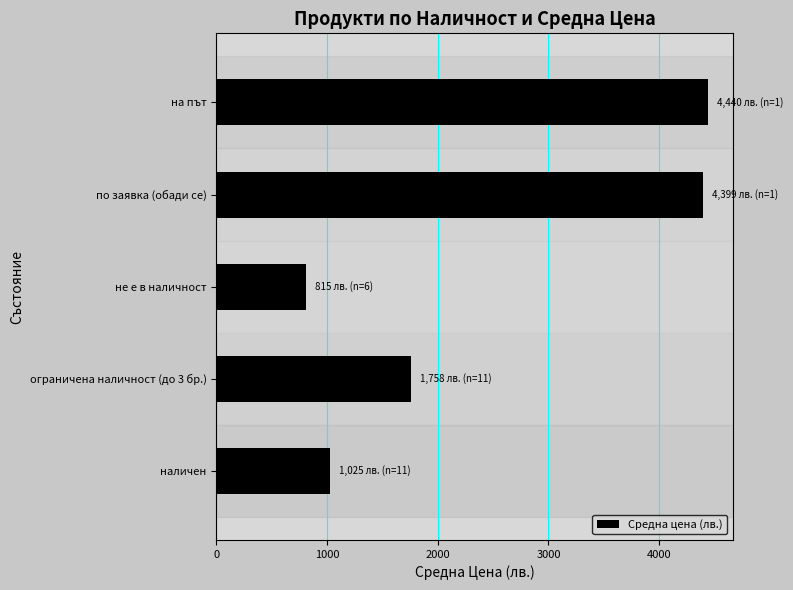

List the labels in order of value, smallest first.

не е в наличност, наличен, ограничена наличност (до 3 бр.), по заявка (обади се), на път